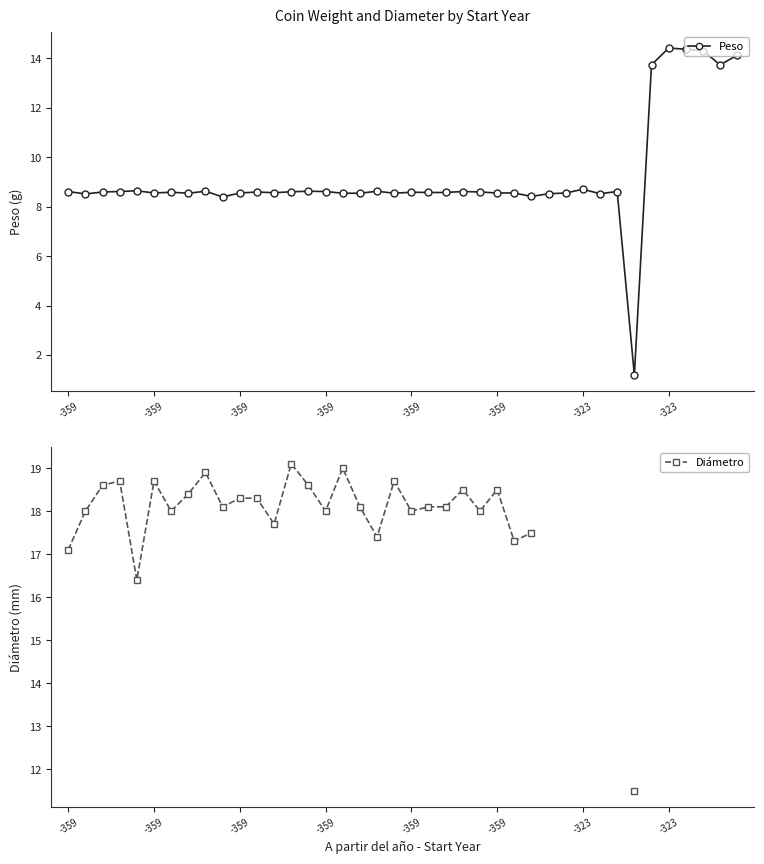

Read the Peso value at 24.

8.6